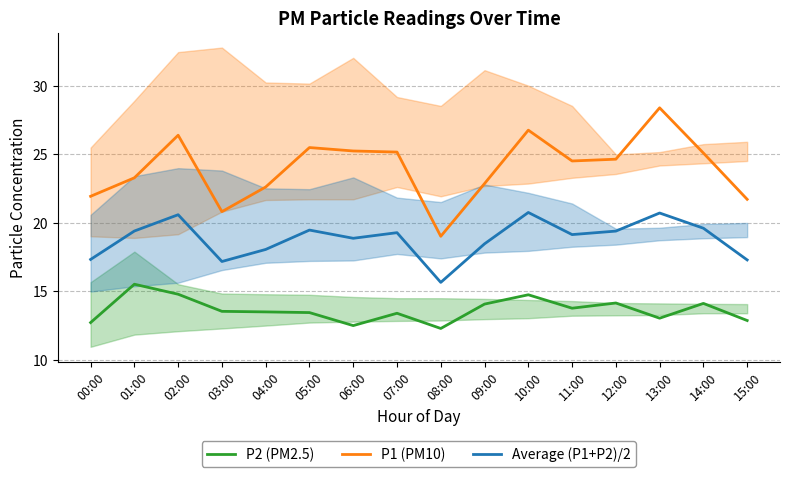

Is the value of P1 (PM10) at 00:00 greater than the value of Average (P1+P2)/2 at 06:00?

Yes